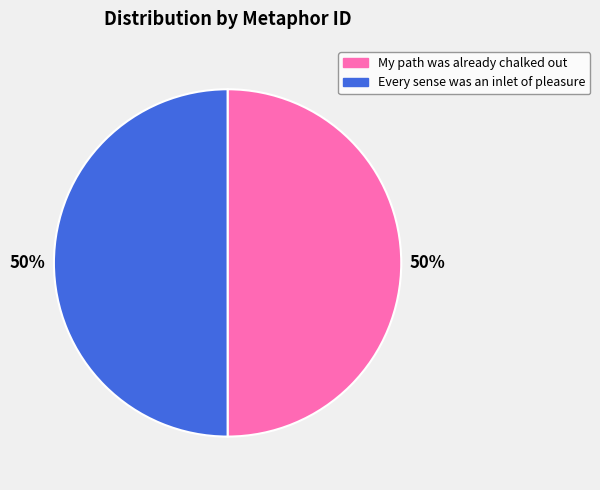

To the nearest percent, what portion does Every sense was an inlet of pleasure represent?

50%